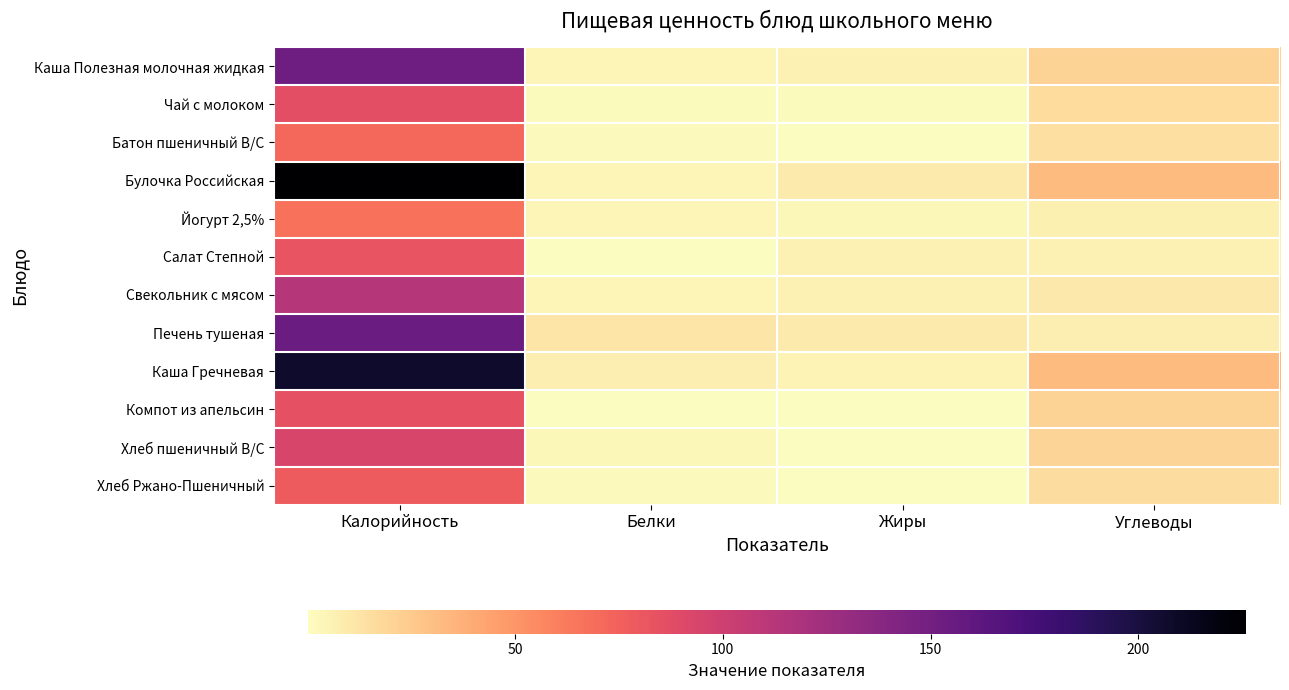

Reading left to right, transcribe all the data shown in this chart.

Каша Полезная молочная жидкая: Калорийность=152.3	Белки=3.8	Жиры=5.5	Углеводы=21.2
Чай с молоком: Калорийность=86.4	Белки=1.3	Жиры=1.4	Углеводы=16.6
Батон пшеничный В/С: Калорийность=71.4	Белки=2.4	Жиры=0.3	Углеводы=14.7
Булочка Российская: Калорийность=226.0	Белки=4.0	Жиры=9.0	Углеводы=32.0
Йогурт 2,5%: Калорийность=66.8	Белки=3.9	Жиры=2.9	Углеводы=6.3
Салат Степной: Калорийность=83.0	Белки=0.8	Жиры=6.0	Углеводы=6.0
Свекольник с мясом: Калорийность=113.5	Белки=4.3	Жиры=6.0	Углеводы=10.6
Печень тушеная: Калорийность=154.4	Белки=12.0	Жиры=9.0	Углеводы=7.7
Каша Гречневая: Калорийность=206.7	Белки=7.2	Жиры=5.3	Углеводы=32.5
Компот из апельсин: Калорийность=85.0	Белки=0.2	Жиры=0.1	Углеводы=20.9
Хлеб пшеничный В/С: Калорийность=93.8	Белки=3.0	Жиры=0.3	Углеводы=19.7
Хлеб Ржано-Пшеничный: Калорийность=78.2	Белки=2.6	Жиры=0.5	Углеводы=15.8